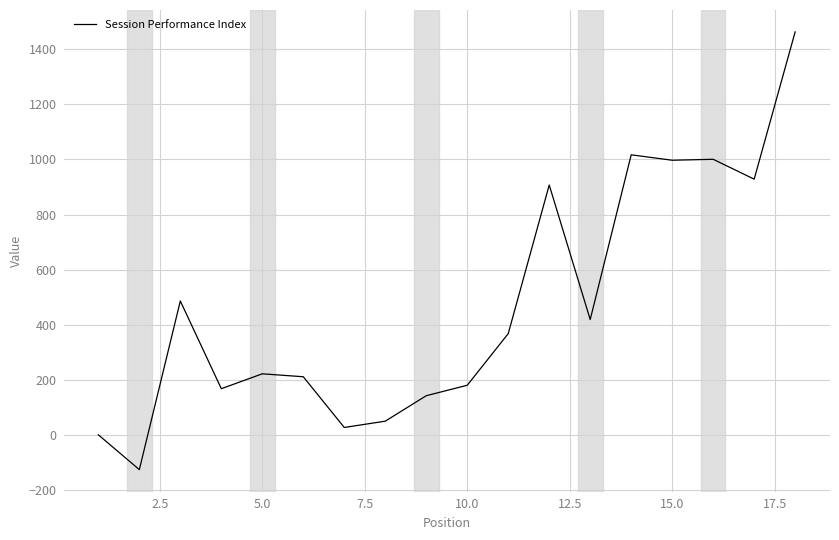

What is the difference between the maximum and minimum values?

1589.8